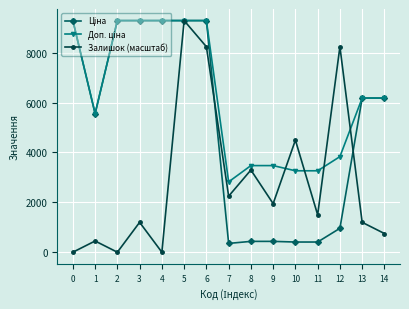

What is the spread (max minus min) of values at 2?

9290.5